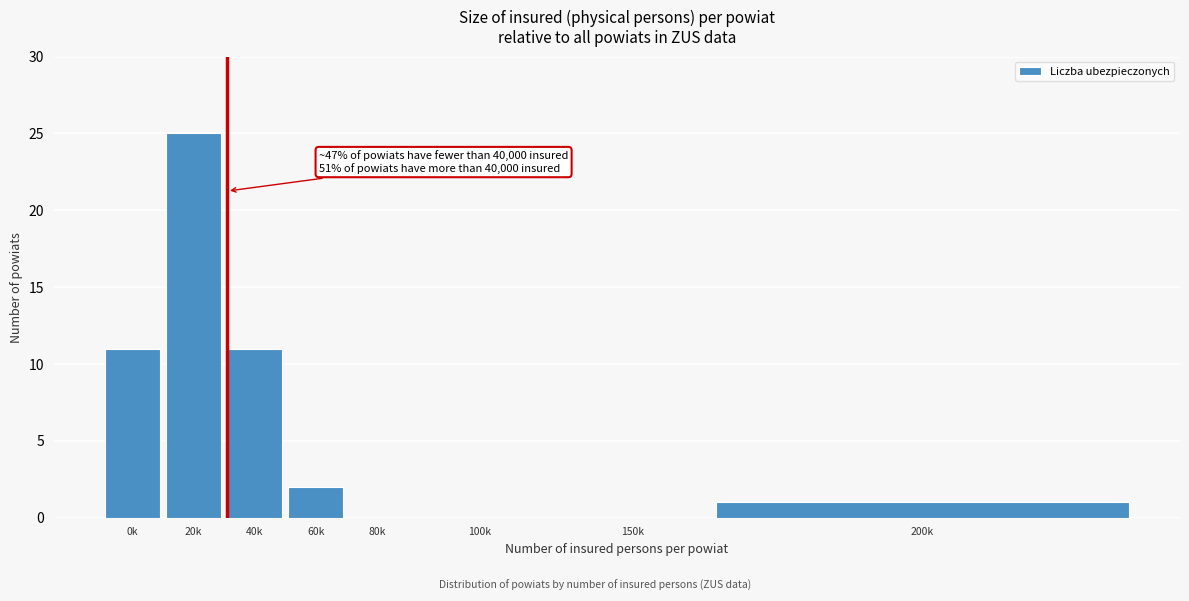

Reading left to right, extract all data points from this chart.

0k=11	20k=25	40k=11	60k=2	80k=0	100k=0	150k=0	200k=1